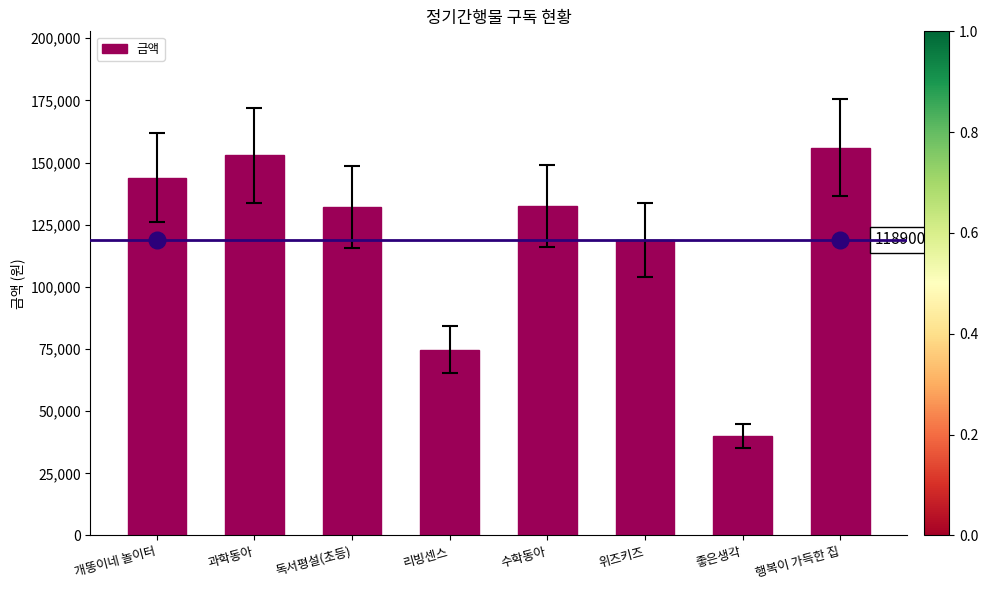

What is the greatest value displayed?

156000